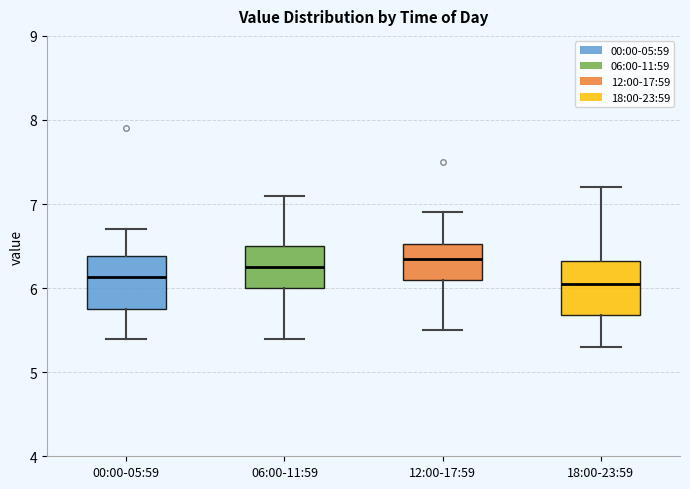

Reading left to right, transcribe this box plot: for each box, give where its median line is, the range the box spans, and where its two whiskers end, as read against the y-axis. The values are not printed on the chart, so give them approximately, as read against the axis.

00:00-05:59: median 6.1, box 5.8 to 6.4, whiskers 5.4 to 6.7
06:00-11:59: median 6.3, box 6.0 to 6.5, whiskers 5.4 to 7.1
12:00-17:59: median 6.4, box 6.1 to 6.5, whiskers 5.5 to 6.9
18:00-23:59: median 6.1, box 5.7 to 6.3, whiskers 5.3 to 7.2